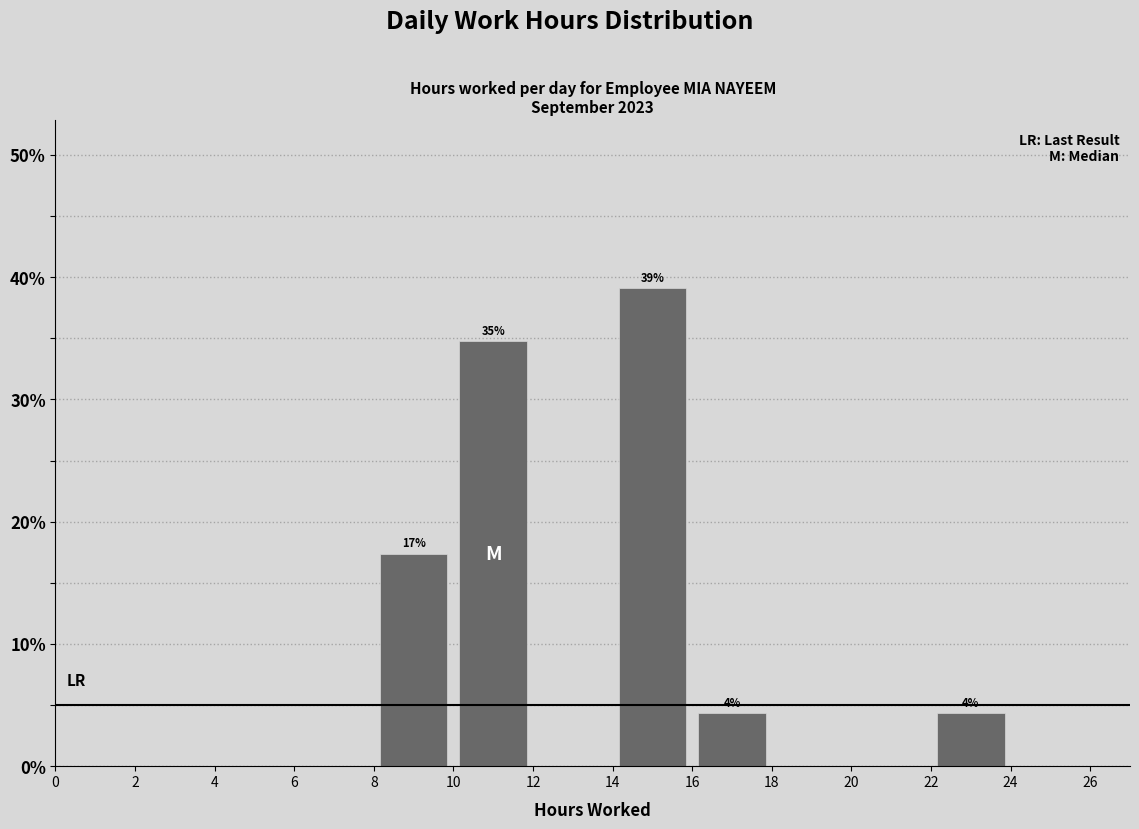

Which range on the x-axis has the tallest bar?

14 to 16